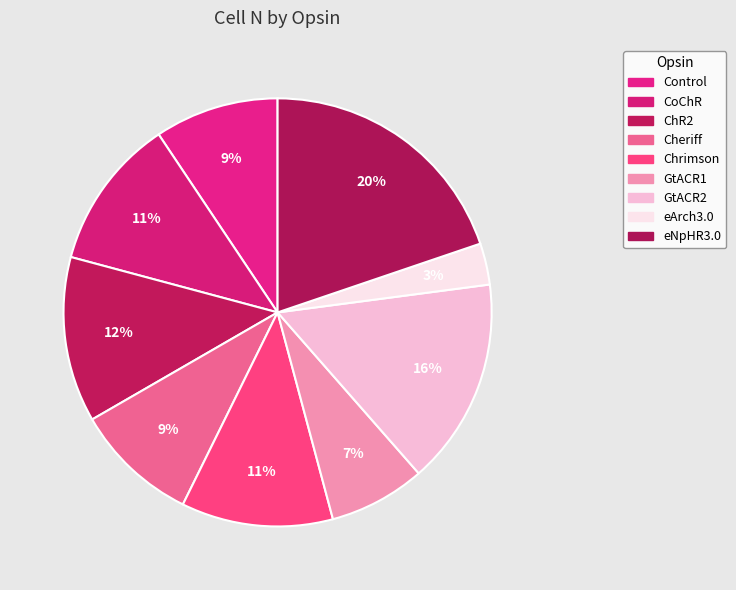

Which slice is the largest?

eNpHR3.0